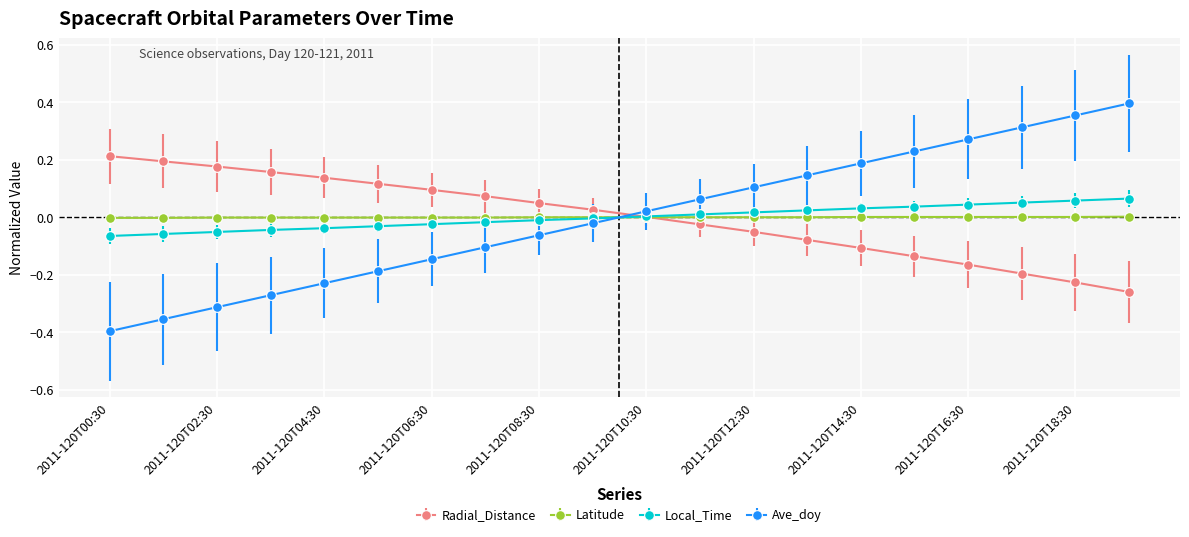

List the series in order of their peak value, highest first.

Ave_doy, Radial_Distance, Local_Time, Latitude